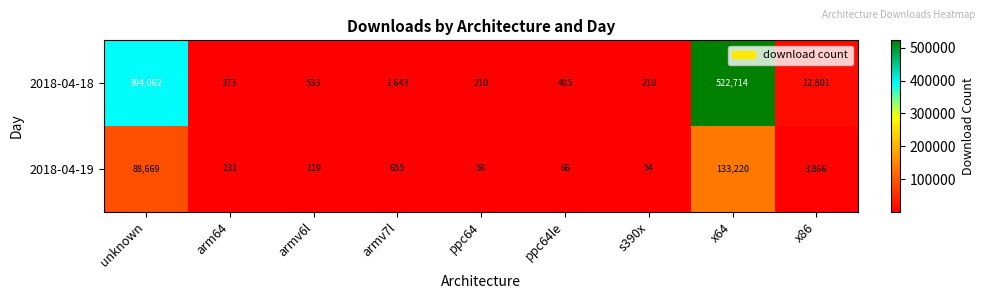

What is the total value across all series at armv6l?

652